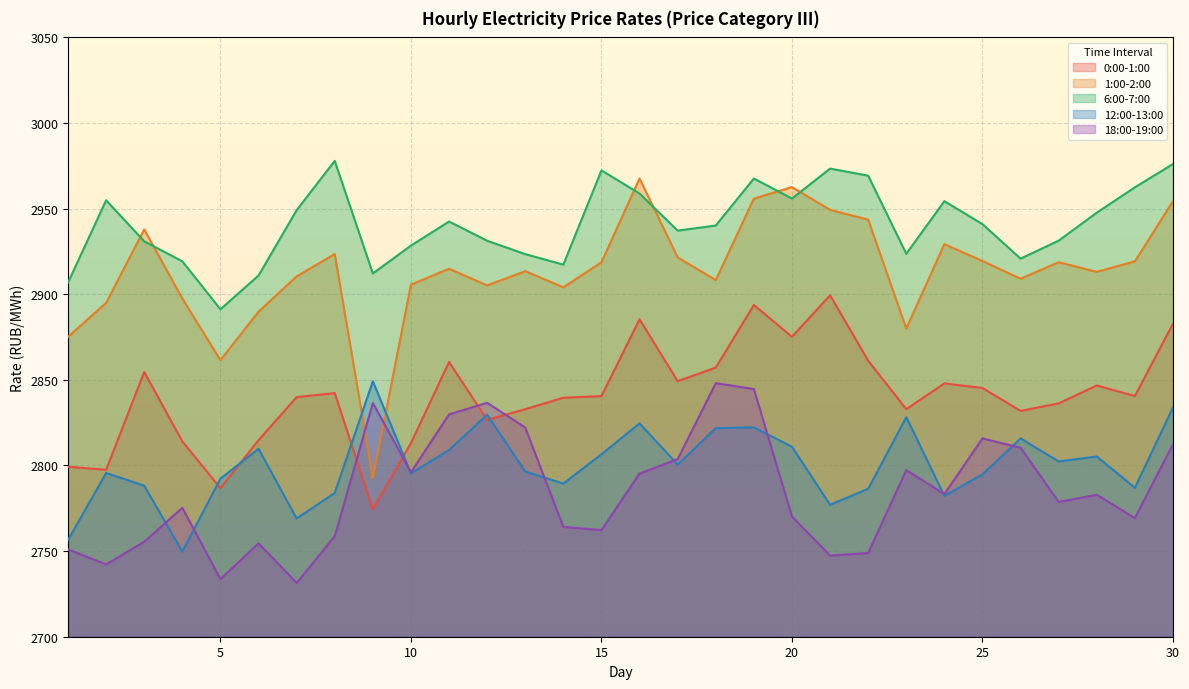

Which category has the highest value in the 18:00-19:00 series?

18